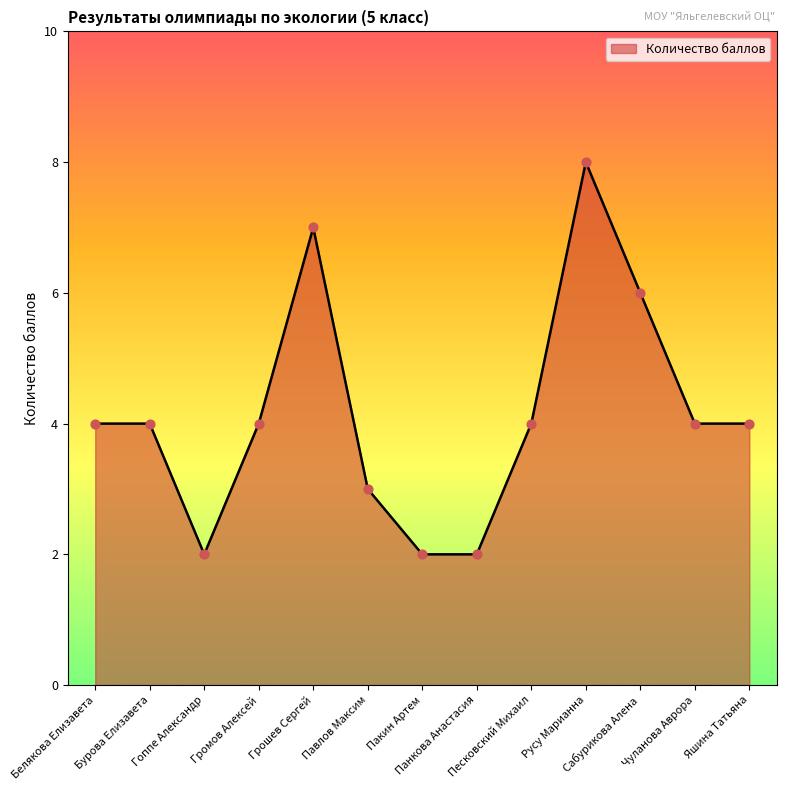

Between Панкова Анастасия and Павлов Максим, which is larger?

Павлов Максим